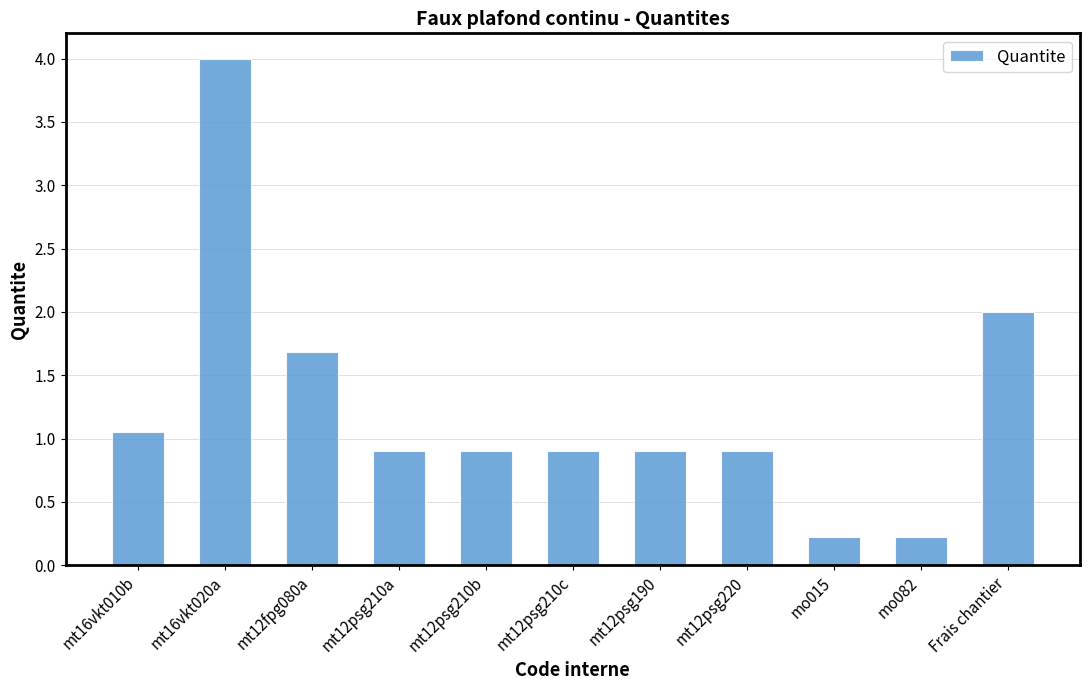

What is the maximum value shown in the chart?

4.0